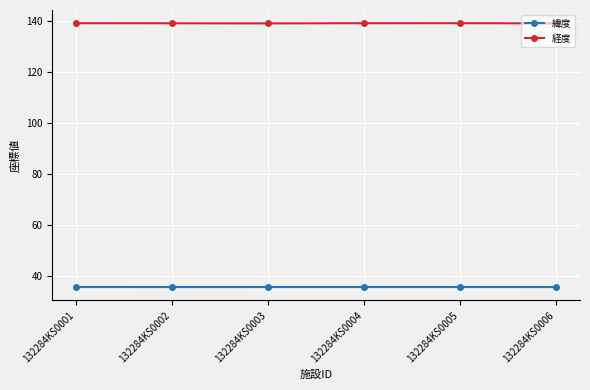

True or false: 緯度 and 経度 cross at least once.

False